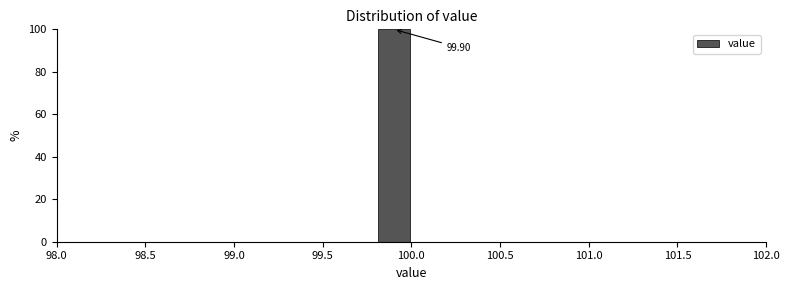

Over which range of the x-axis is the bar tallest?

99.8 to 100.0